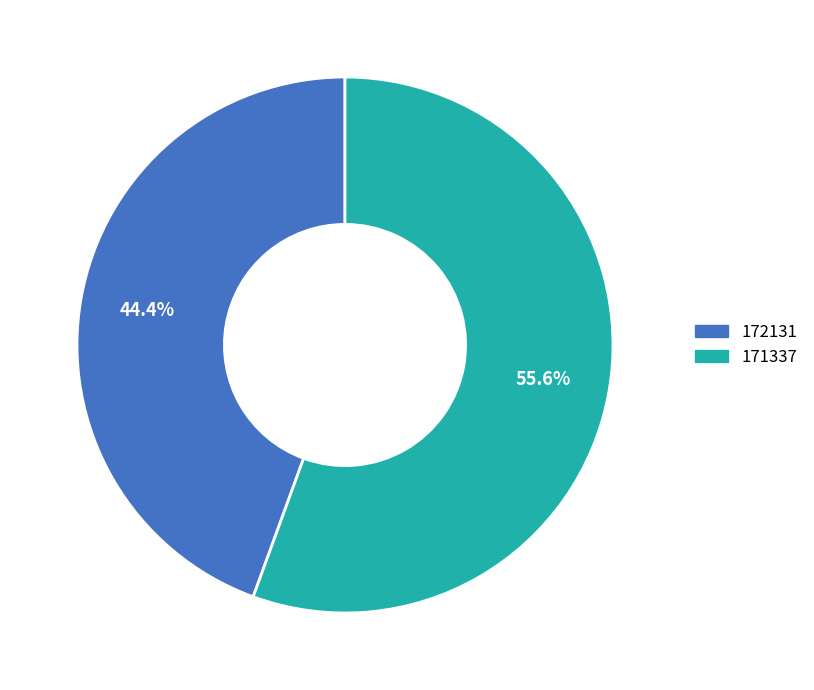

Rank the categories by value from lowest to highest.

172131, 171337